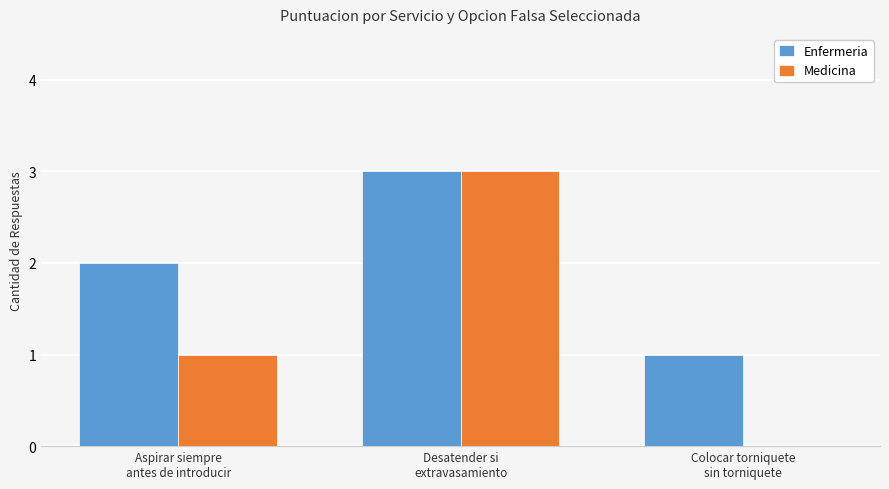

How many Enfermeria values are between 1 and 3?

3